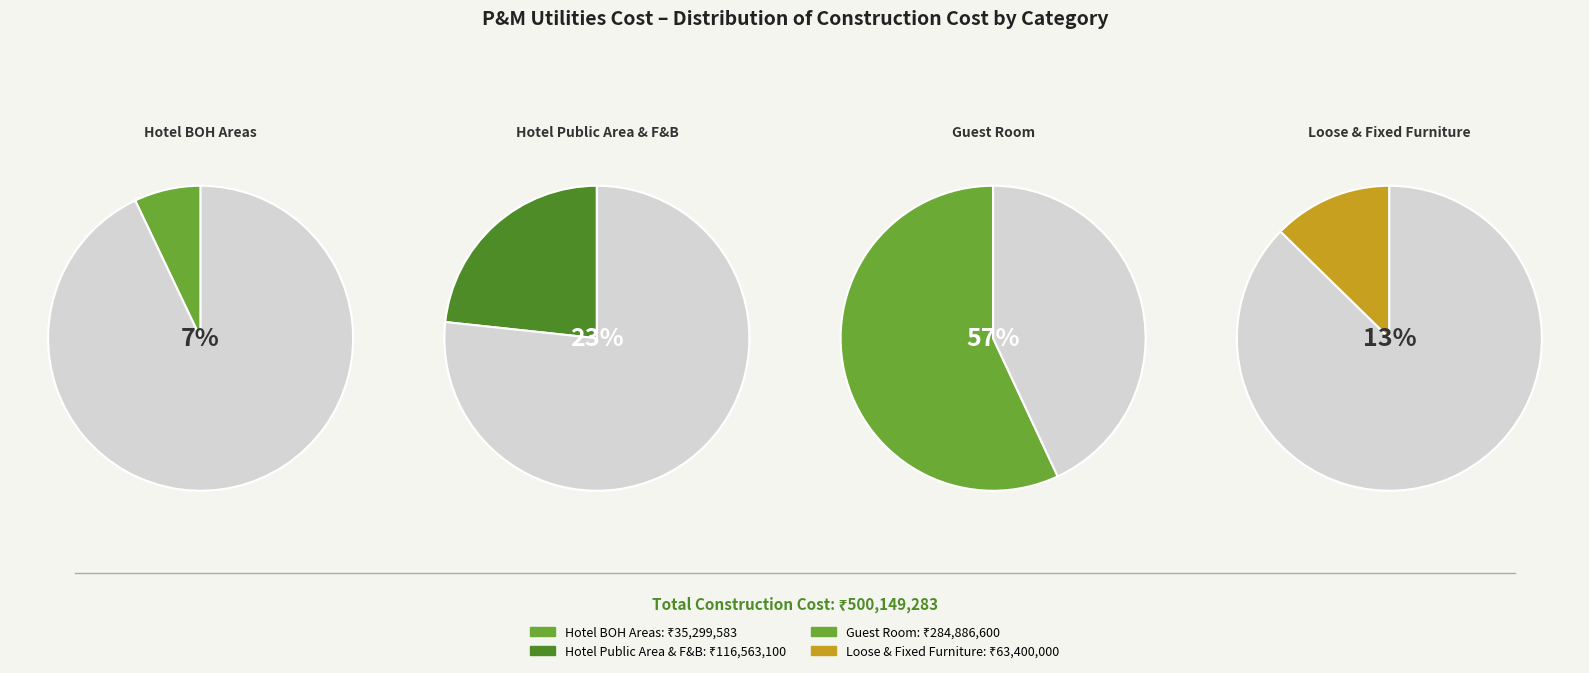

What is the change in value from Guest Room to Loose & Fixed Furniture?

-221486600